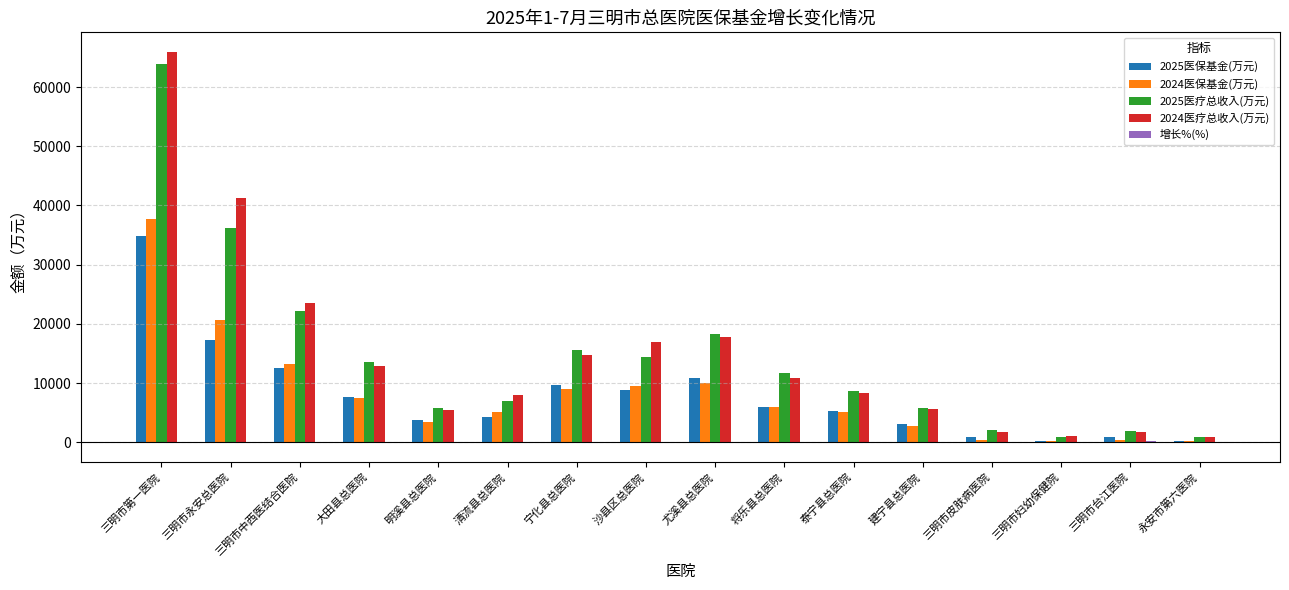

Which series changed the most between 沙县区总医院 and 尤溪县总医院?

2025医疗总收入(万元)